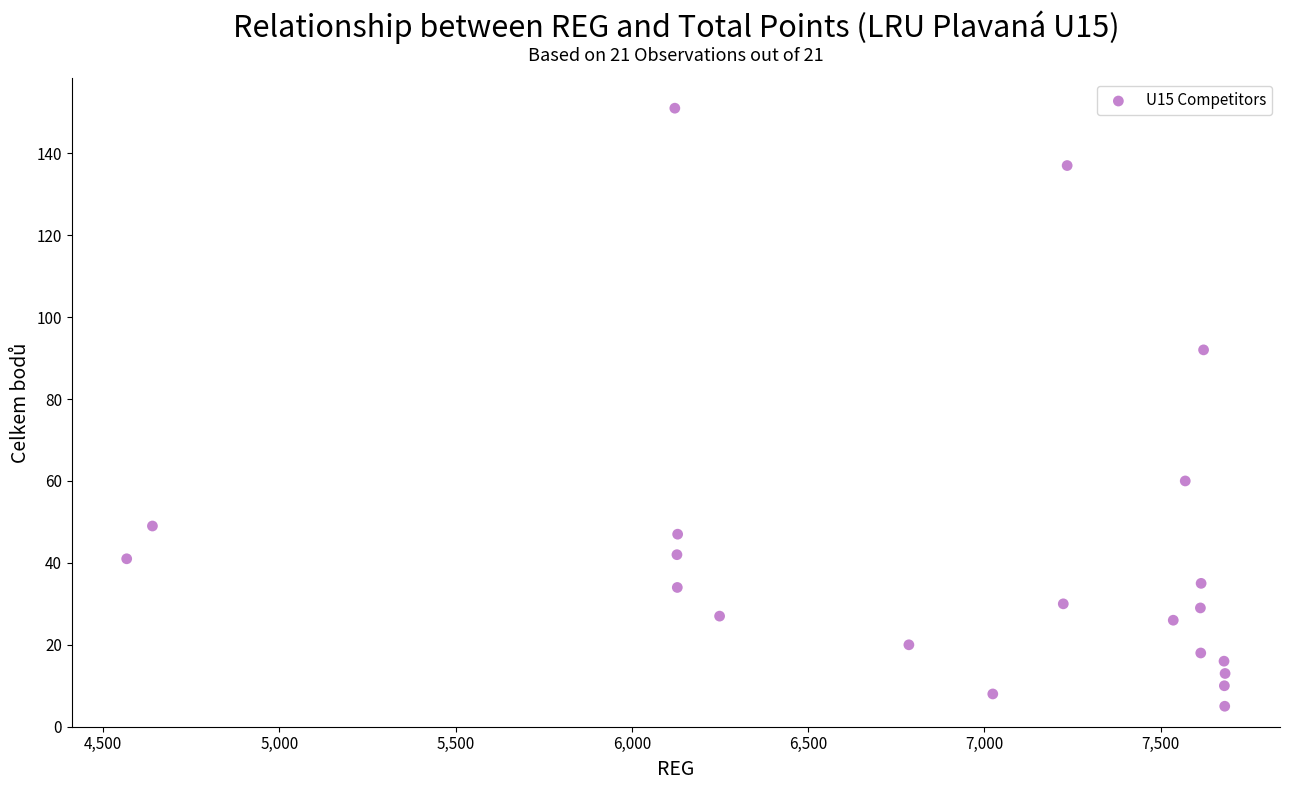

What Y value in the scatter plot is closest to 78?

92